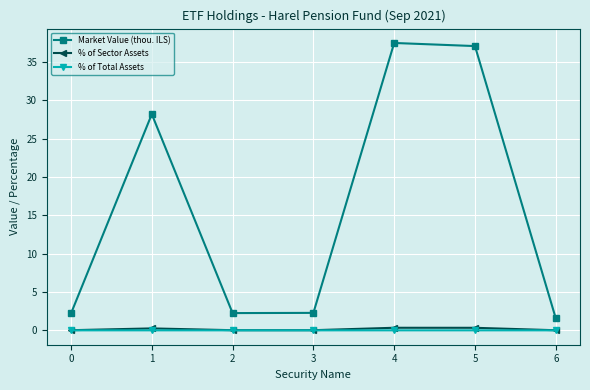

Is it true that % of Total Assets equals 0.0 at 2?

True